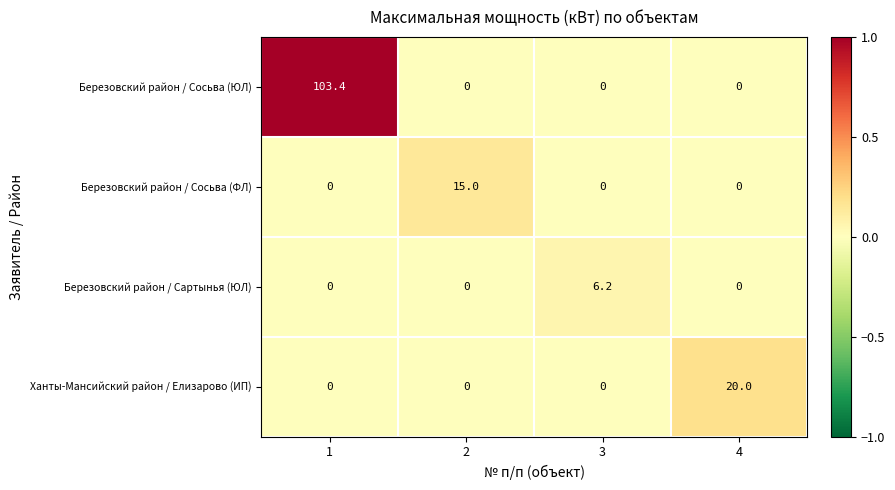

Reading left to right, what are all the values shown in this chart?

Березовский район / Сосьва (ЮЛ): 1=103.4	2=0.0	3=0.0	4=0.0
Березовский район / Сосьва (ФЛ): 1=0.0	2=15.0	3=0.0	4=0.0
Березовский район / Сартынья (ЮЛ): 1=0.0	2=0.0	3=6.2	4=0.0
Ханты-Мансийский район / Елизарово (ИП): 1=0.0	2=0.0	3=0.0	4=20.0